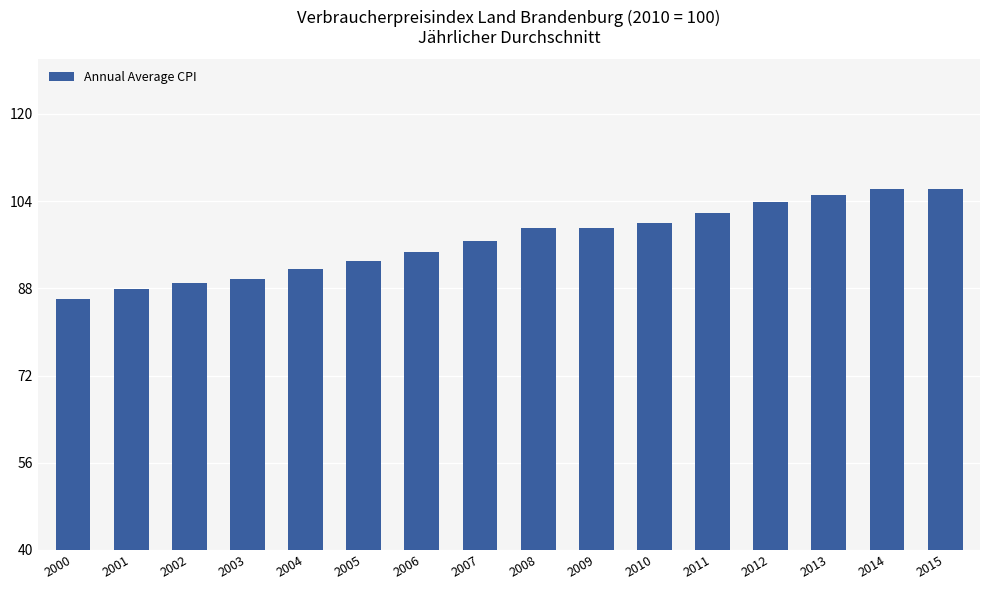

What is the approximate value at 2004?

91.5